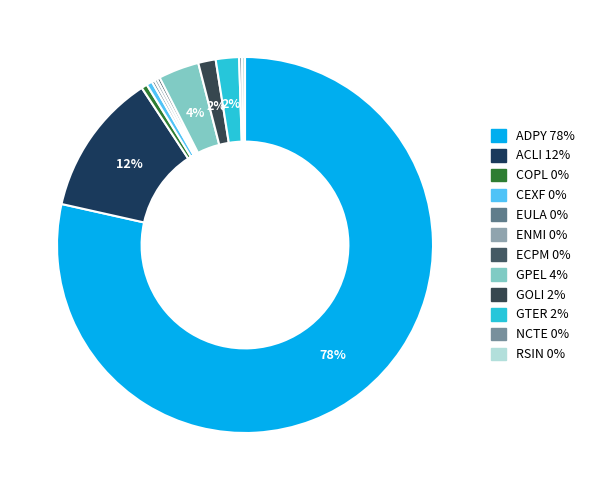

What is the majority slice?

ADPY